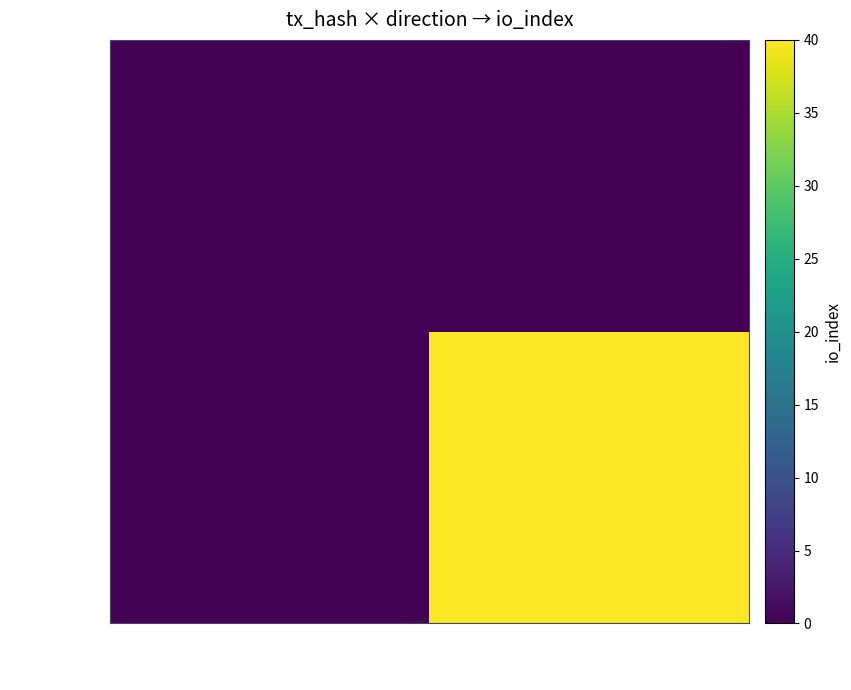

Reading right to left, transcribe all the data shown in this chart.

83f5cc…: 1=40	-1=0
d0e62c…: 1=0	-1=0